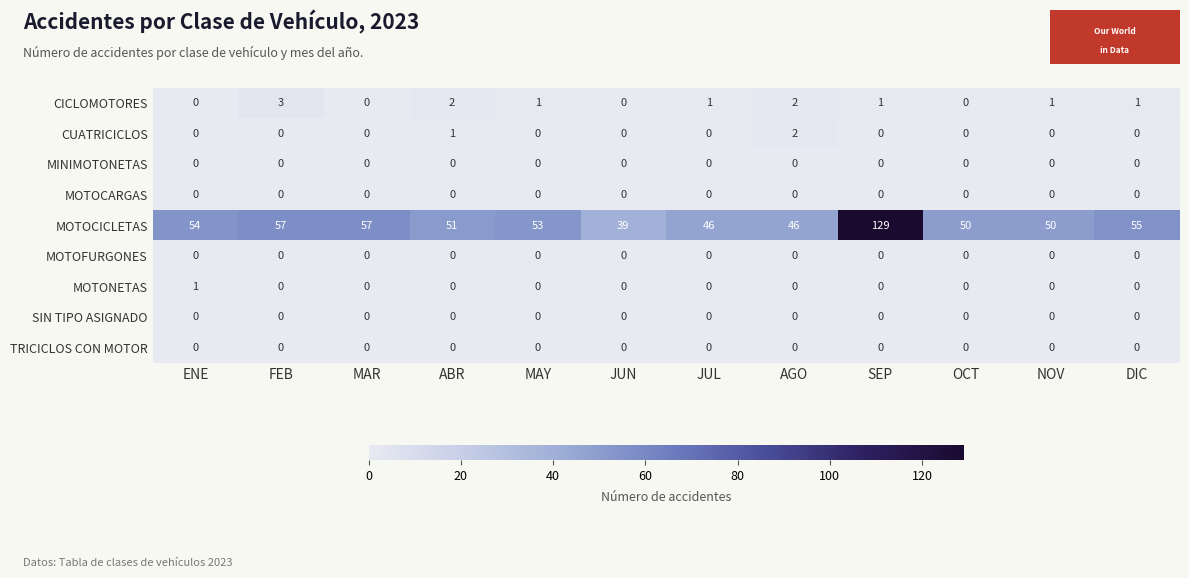

What is the difference between the highest and lowest values at JUN?

39